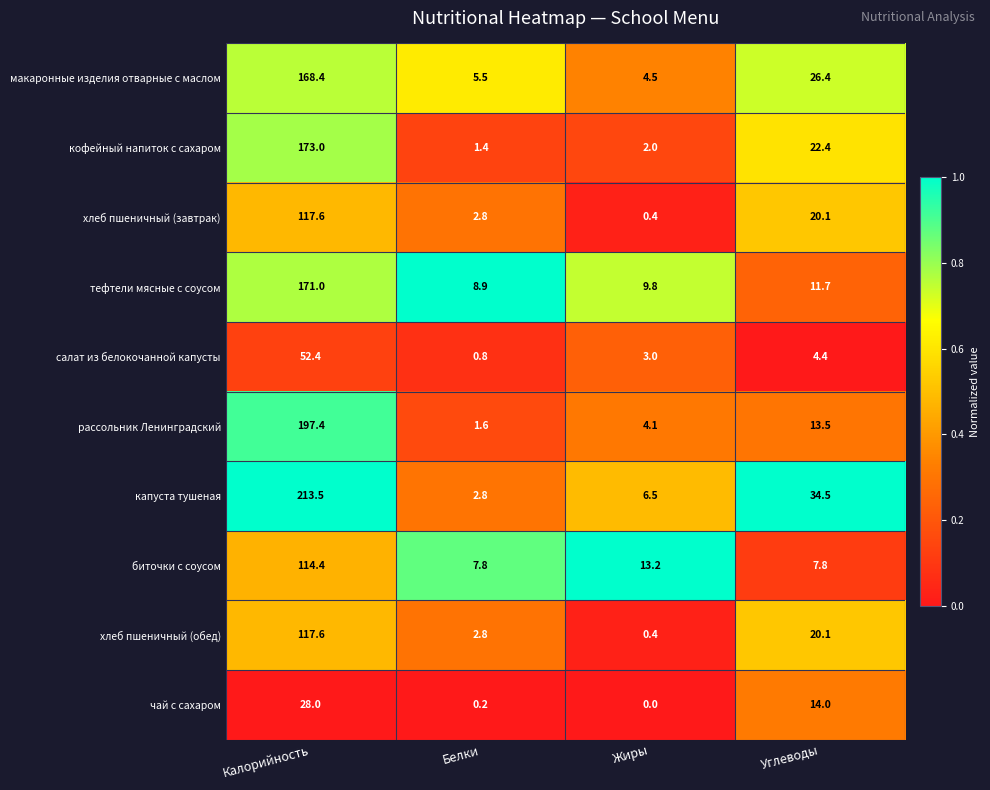

Is it true that хлеб пшеничный (обед) equals 20.1 at Углеводы?

True